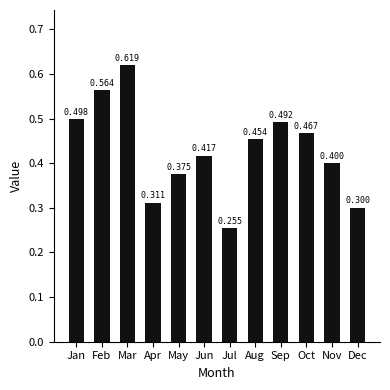

Rank the categories by value from lowest to highest.

Jul, Dec, Apr, May, Nov, Jun, Aug, Oct, Sep, Jan, Feb, Mar